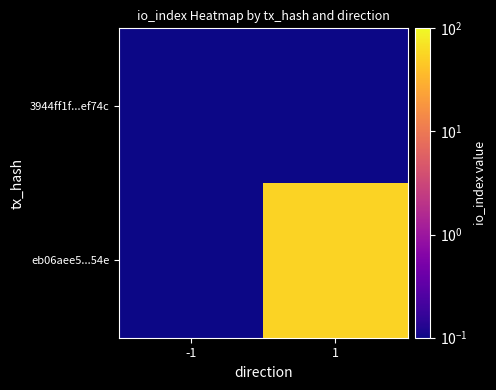

Rank the series by their average value, from highest to lowest.

eb06aee5...54e, 3944ff1f...ef74c